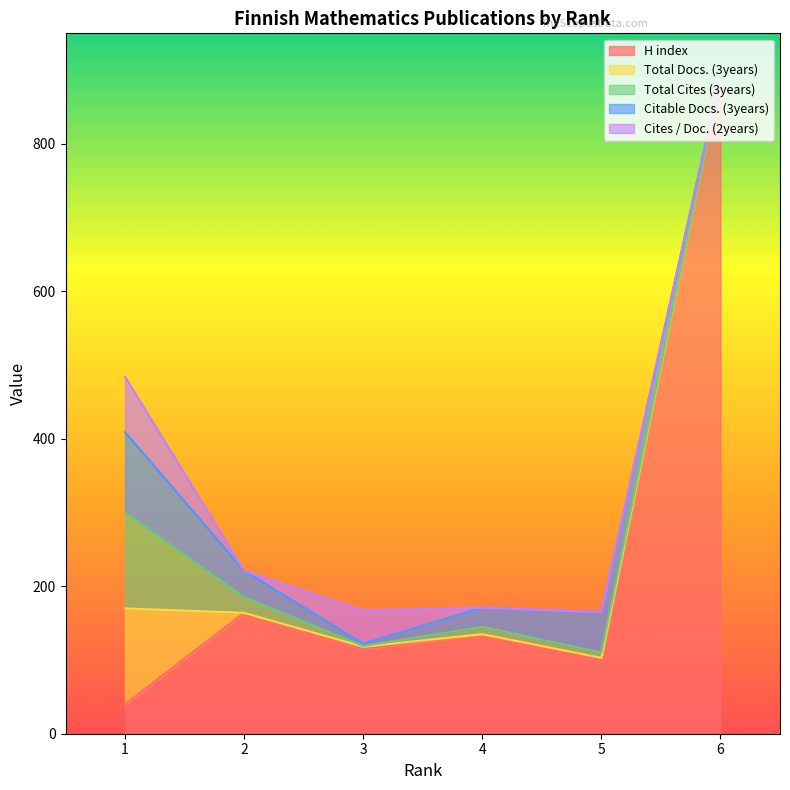

What is the minimum value for H index?

40